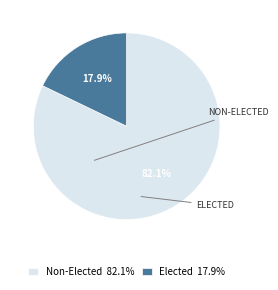

How many slices are in this pie chart?

2